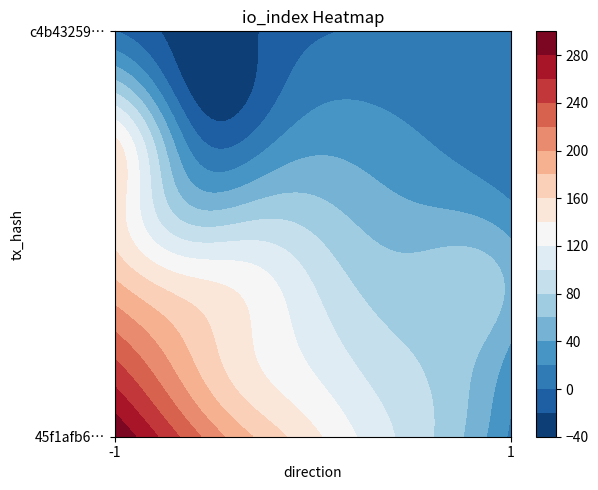

What is the greatest value displayed?

300